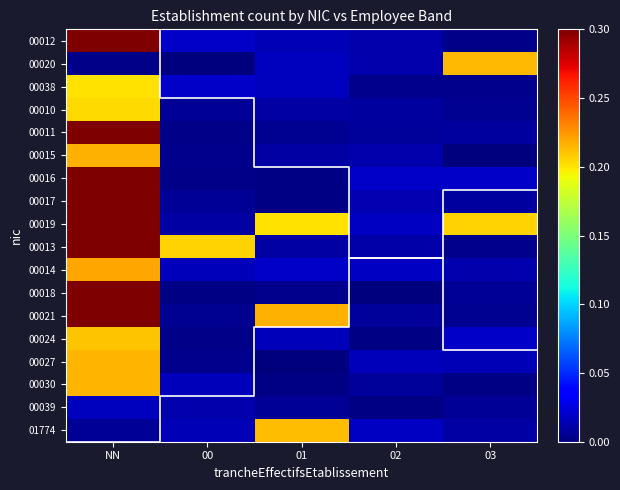

What is the greatest value displayed?

1.0